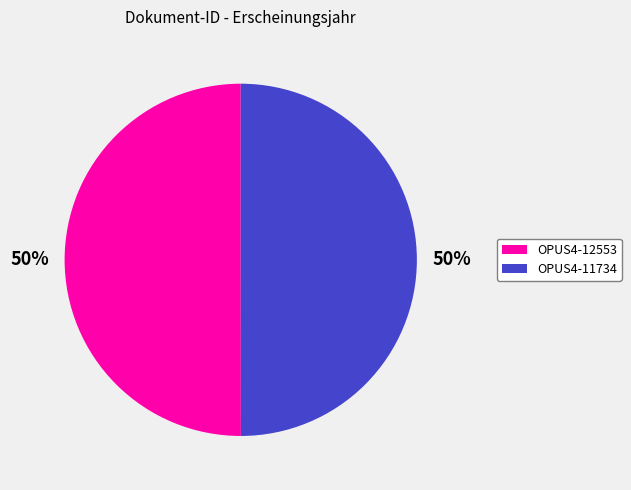

Is it true that OPUS4-11734 is 65% of the pie?

False